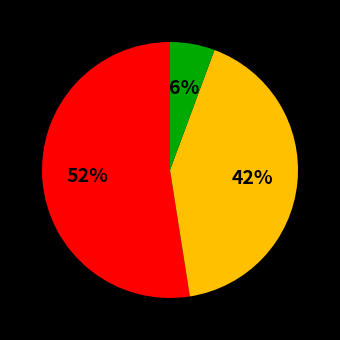

How many slices are in this pie chart?

3